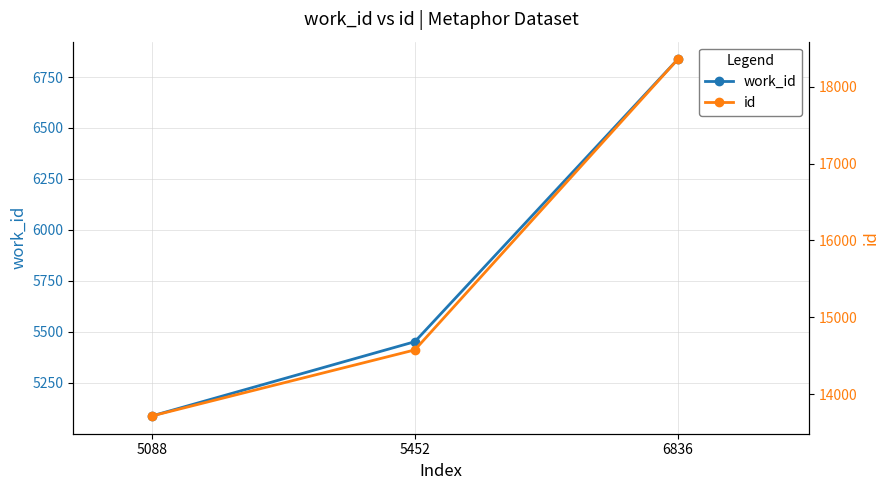

What are all the series names shown in the legend?

work_id, id